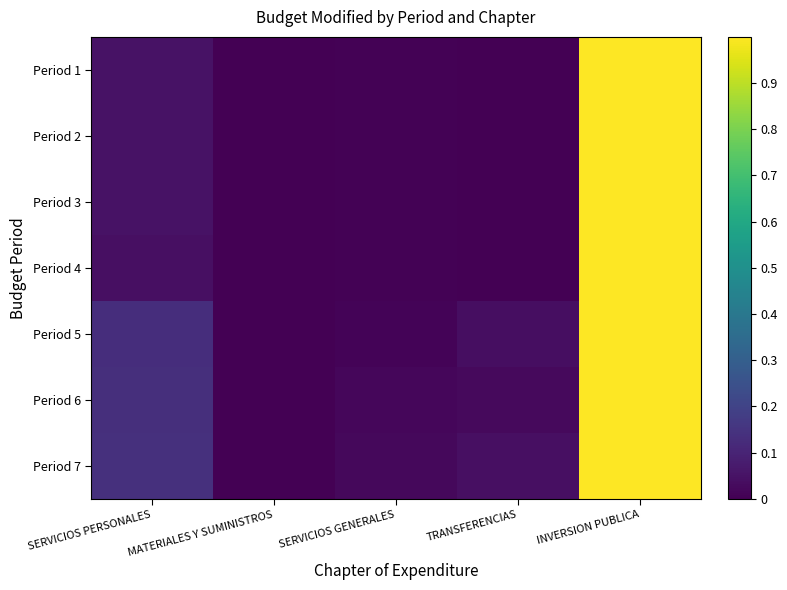

Reading left to right, list all the values displayed in this chart.

Period 1: SERVICIOS PERSONALES=0.1	MATERIALES Y SUMINISTROS=0.0	SERVICIOS GENERALES=0.0	TRANSFERENCIAS=0.0	INVERSION PUBLICA=1.0
Period 2: SERVICIOS PERSONALES=0.0	MATERIALES Y SUMINISTROS=0.0	SERVICIOS GENERALES=0.0	TRANSFERENCIAS=0.0	INVERSION PUBLICA=1.0
Period 3: SERVICIOS PERSONALES=0.0	MATERIALES Y SUMINISTROS=0.0	SERVICIOS GENERALES=0.0	TRANSFERENCIAS=0.0	INVERSION PUBLICA=1.0
Period 4: SERVICIOS PERSONALES=0.0	MATERIALES Y SUMINISTROS=0.0	SERVICIOS GENERALES=0.0	TRANSFERENCIAS=0.0	INVERSION PUBLICA=1.0
Period 5: SERVICIOS PERSONALES=0.1	MATERIALES Y SUMINISTROS=0.0	SERVICIOS GENERALES=0.0	TRANSFERENCIAS=0.0	INVERSION PUBLICA=1.0
Period 6: SERVICIOS PERSONALES=0.1	MATERIALES Y SUMINISTROS=0.0	SERVICIOS GENERALES=0.0	TRANSFERENCIAS=0.0	INVERSION PUBLICA=1.0
Period 7: SERVICIOS PERSONALES=0.1	MATERIALES Y SUMINISTROS=0.0	SERVICIOS GENERALES=0.0	TRANSFERENCIAS=0.0	INVERSION PUBLICA=1.0